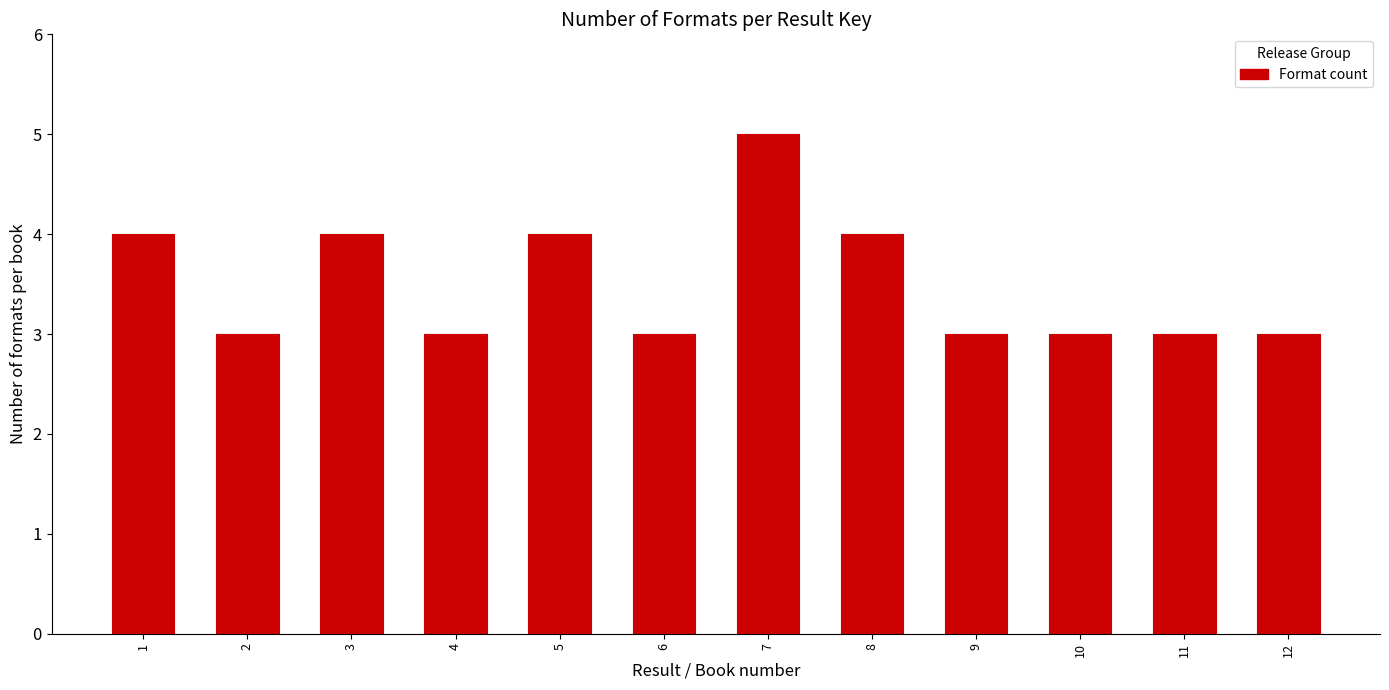

Reading right to left, extract all data points from this chart.

12=3	11=3	10=3	9=3	8=4	7=5	6=3	5=4	4=3	3=4	2=3	1=4